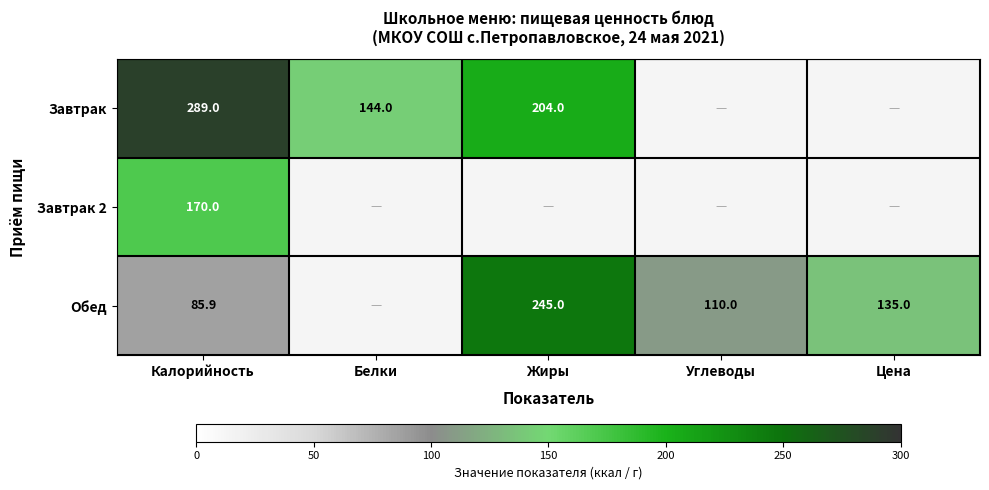

What is the difference between the highest and lowest values at Углеводы?

110.0